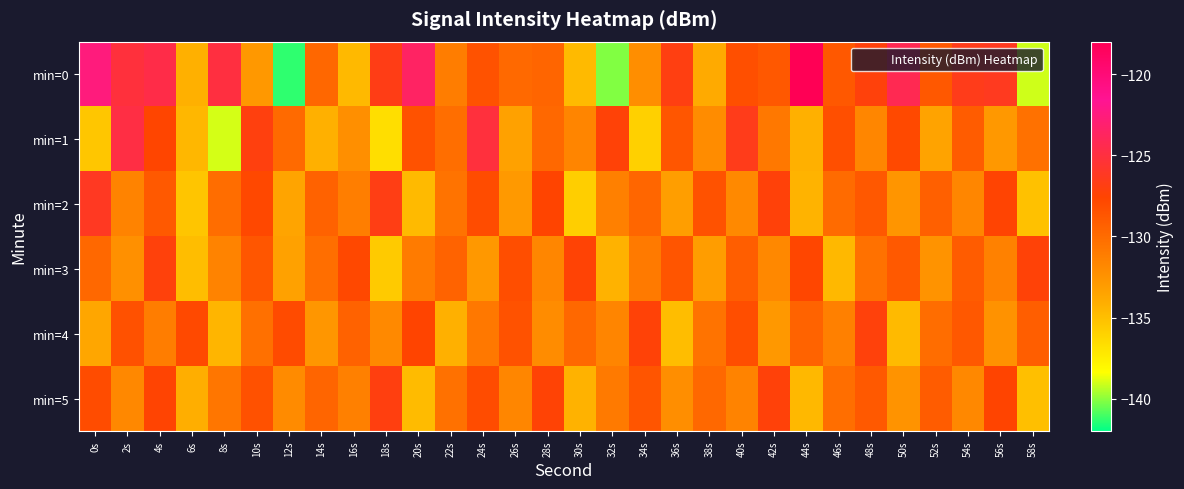

Which series has the widest spread of values?

min=0